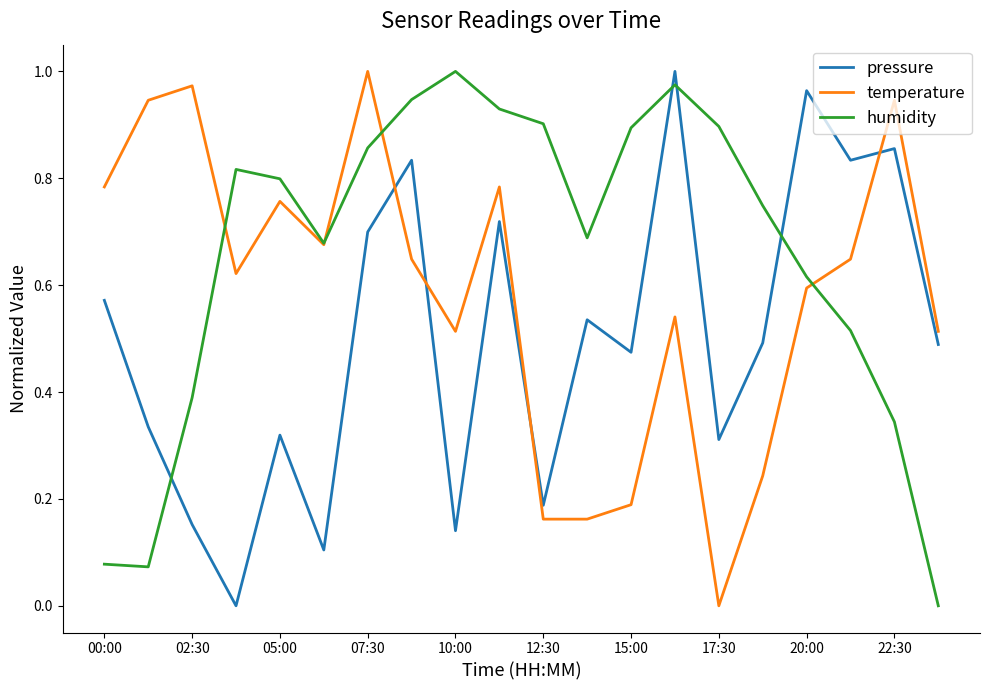

Which series has the largest total across all categories?

humidity